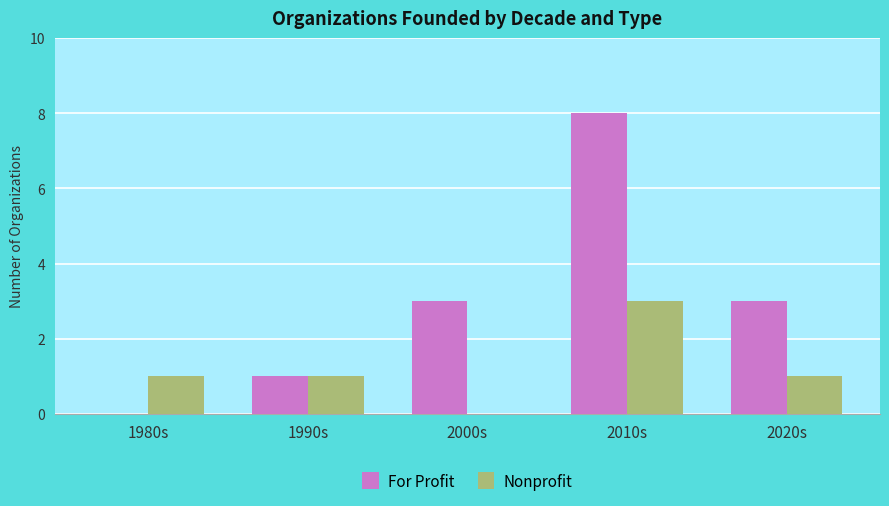

Are the bars grouped side by side (vs. stacked)?

Yes